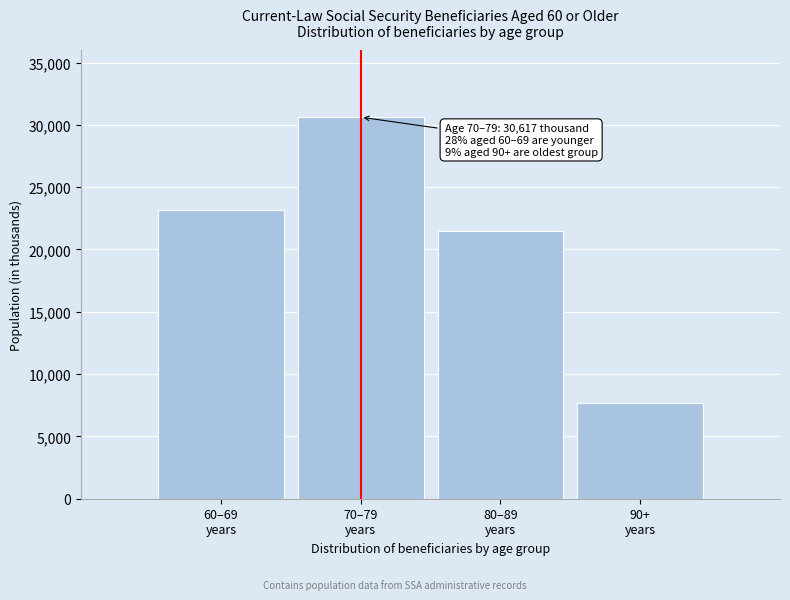

Reading left to right, transcribe all the data shown in this chart.

23171	30617	21510	7661